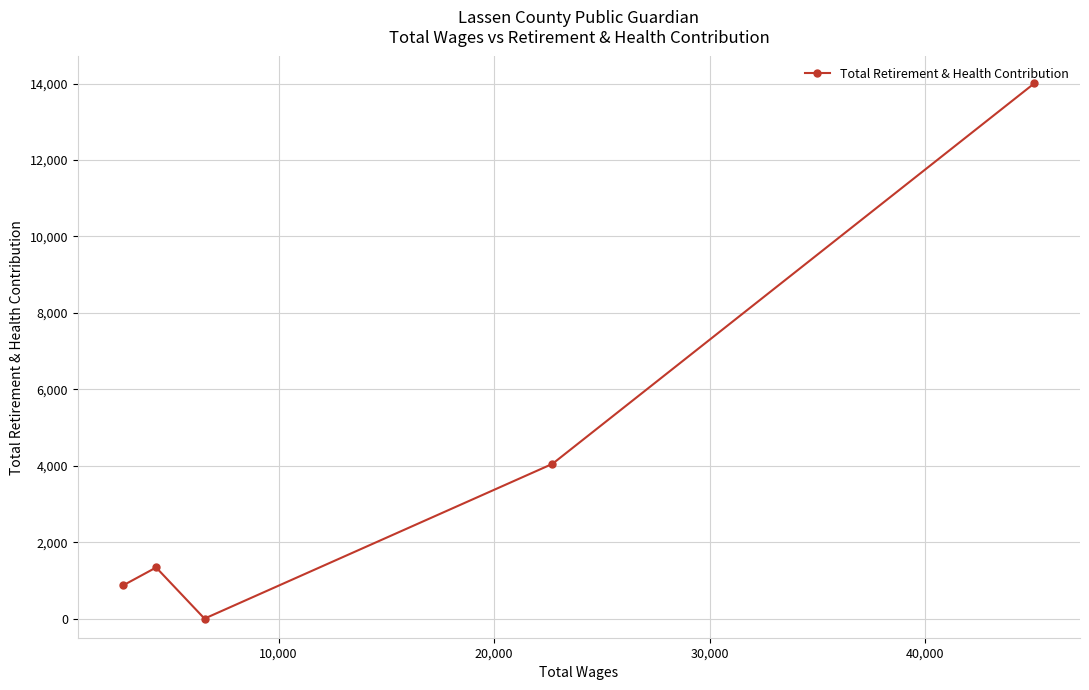

Reading left to right, list all the values displayed in this chart.

873	1338	0	4049	14010